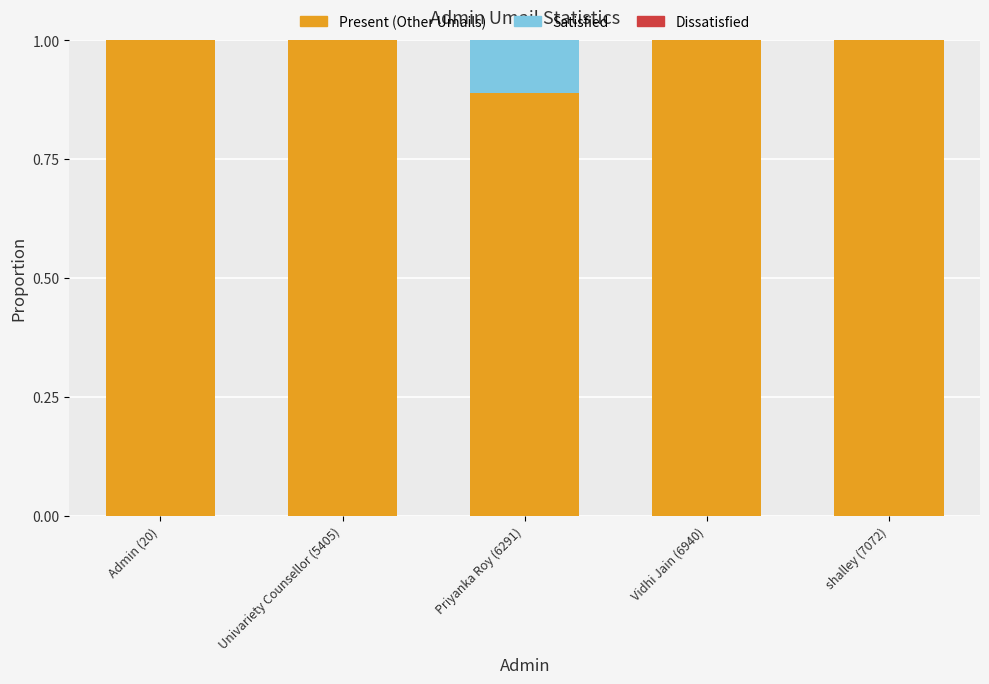

What is the total value across all series at Admin (20)?

1.0